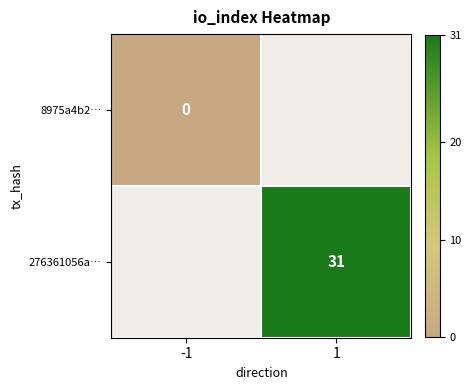

List the series in order of their overall mean, highest first.

8975a4b2…, 276361056a…